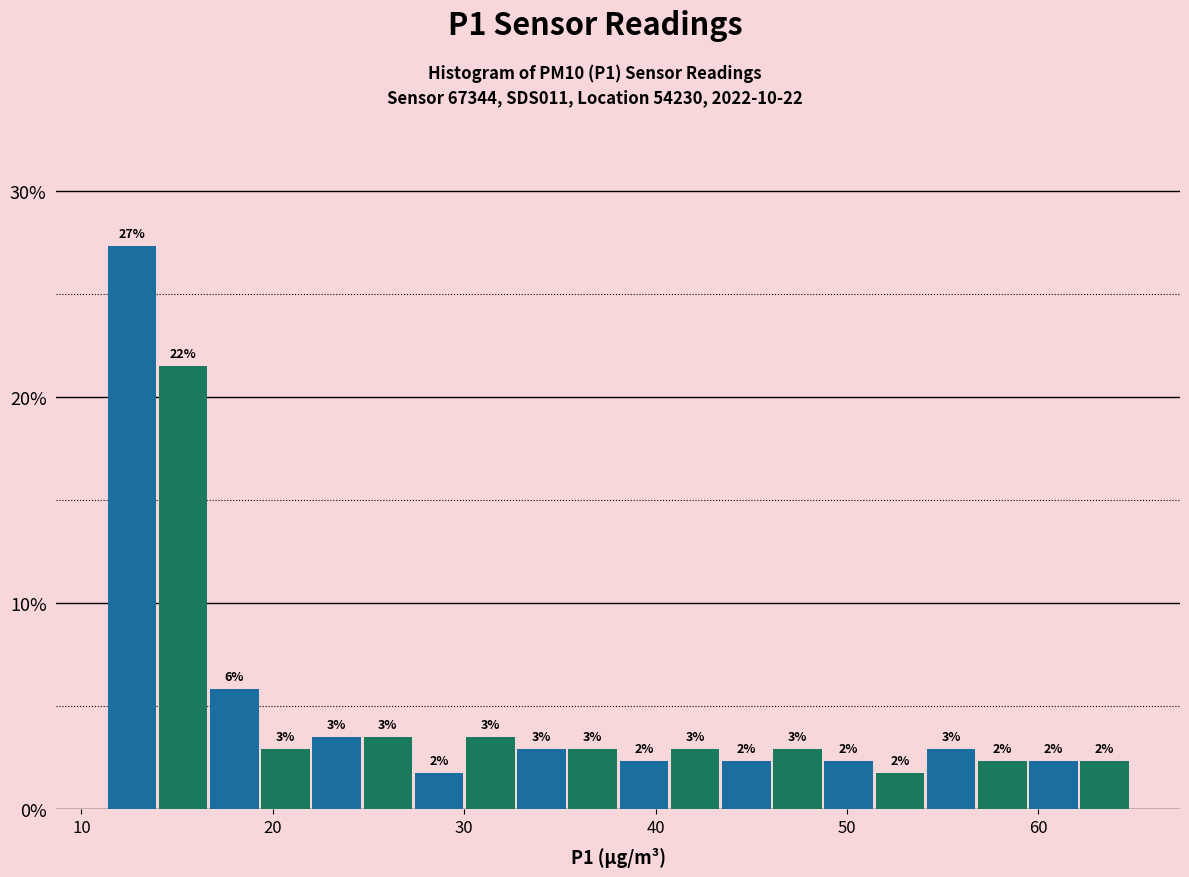

Read against the x-axis, roughly where is the centre of the tallest bar?

13